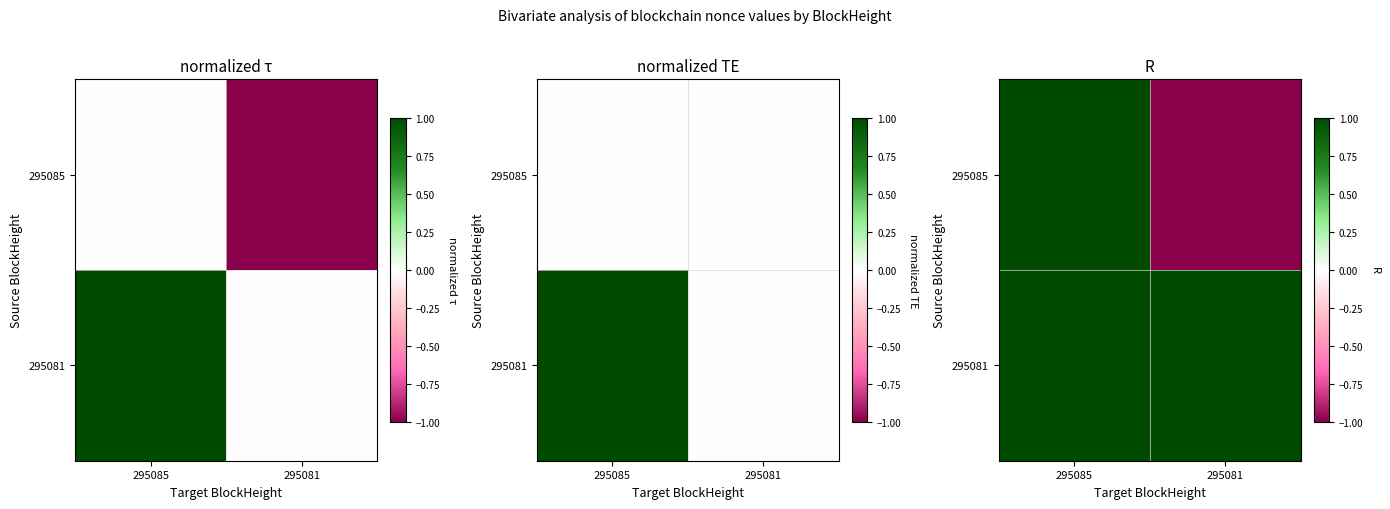

List the series in order of their peak value, highest first.

295085, 295081